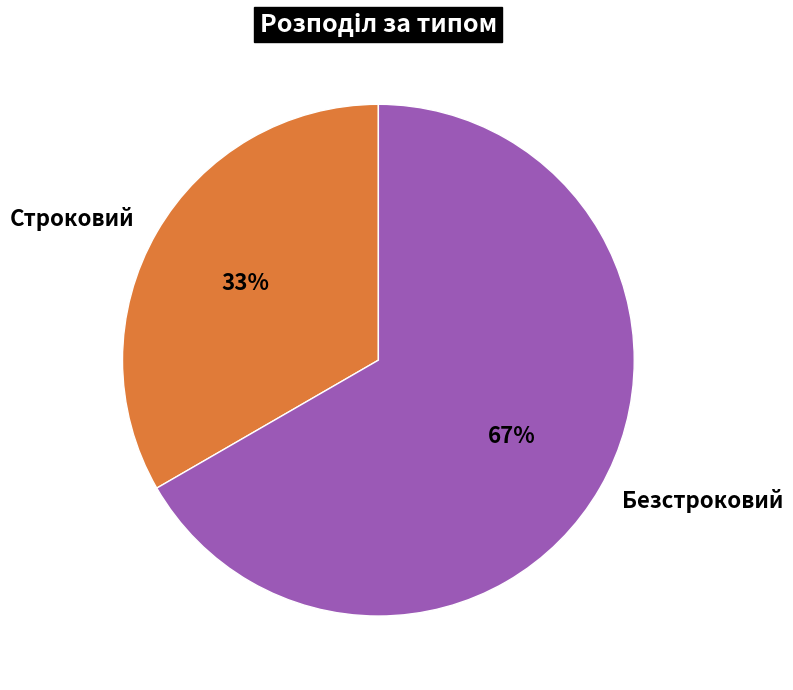

The Строковий slice represents 22% of the pie. True or false?

False